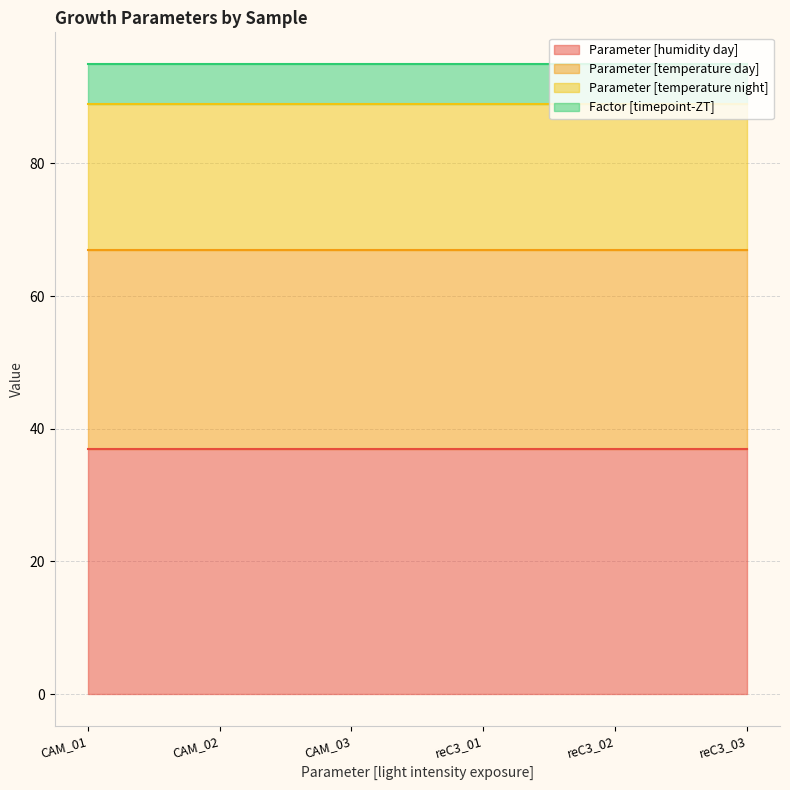

True or false: Parameter [temperature day] has more than 1 interior local peaks.

False